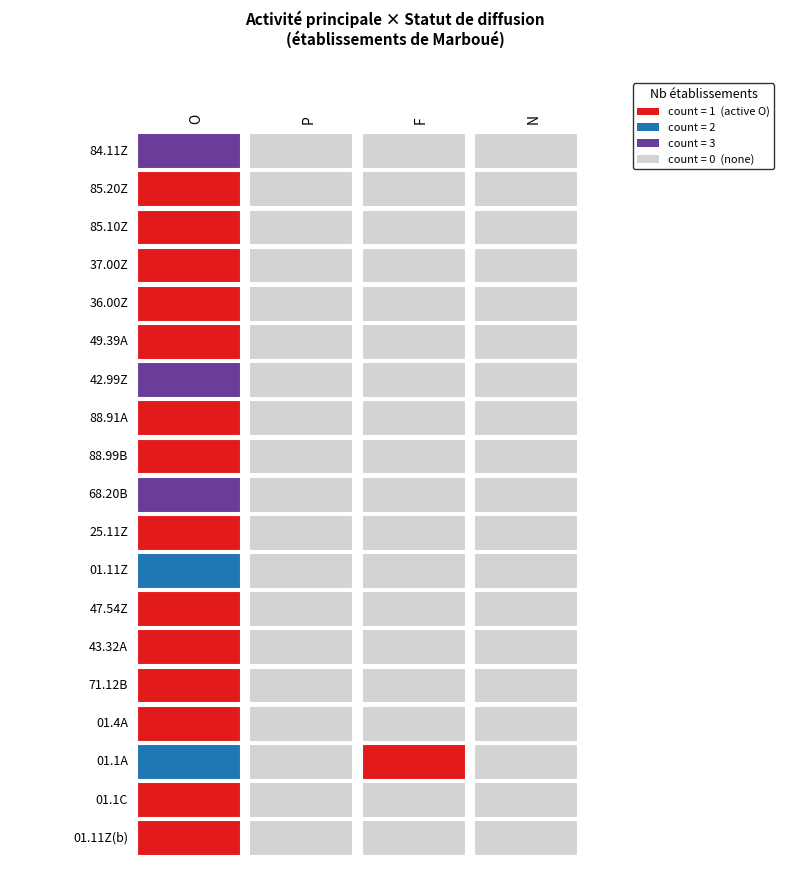

Rank the series at P from lowest to highest value.

84.11Z, 85.20Z, 85.10Z, 37.00Z, 36.00Z, 49.39A, 42.99Z, 88.91A, 88.99B, 68.20B, 25.11Z, 01.11Z, 47.54Z, 43.32A, 71.12B, 01.4A, 01.1C, 01.11Z2, 01.1A